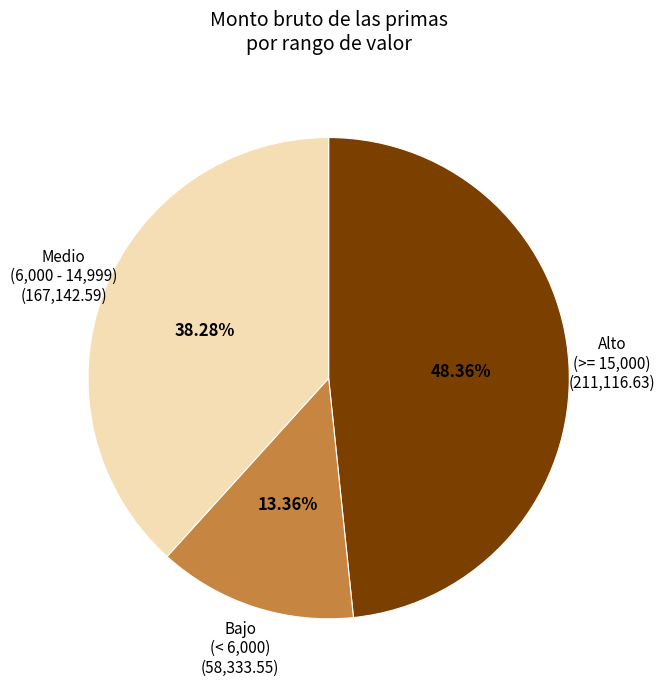

Count the number of slices in the pie.

3